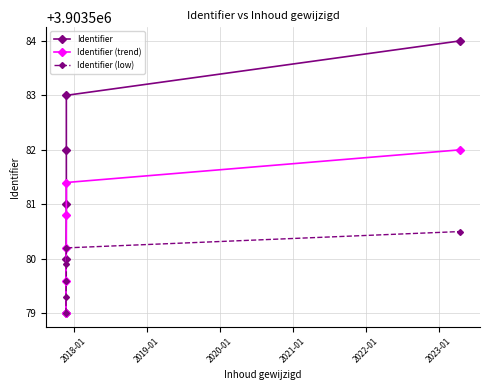

List the series in order of their peak value, lowest first.

Identifier (low), Identifier (trend), Identifier